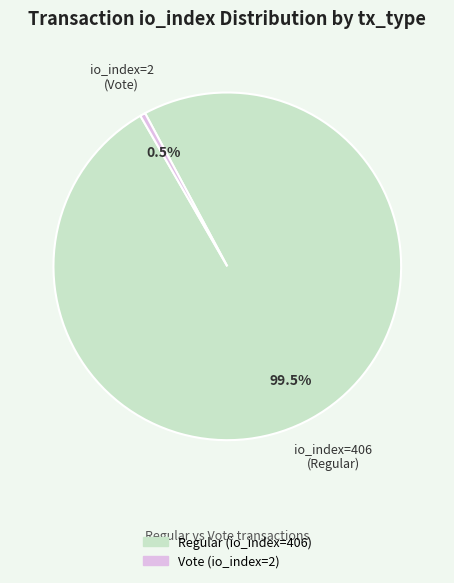

To the nearest percent, what is the average slice percentage?

50%